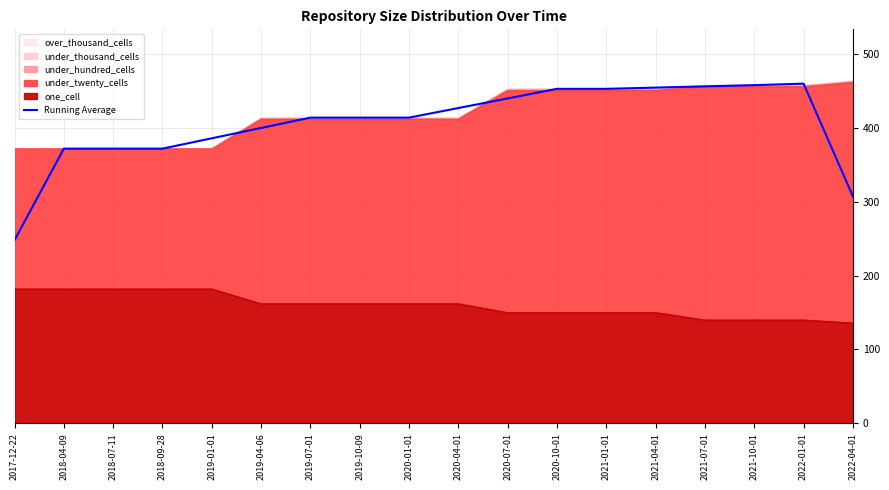

True or false: the data has more than 1 interior local peaks.

False